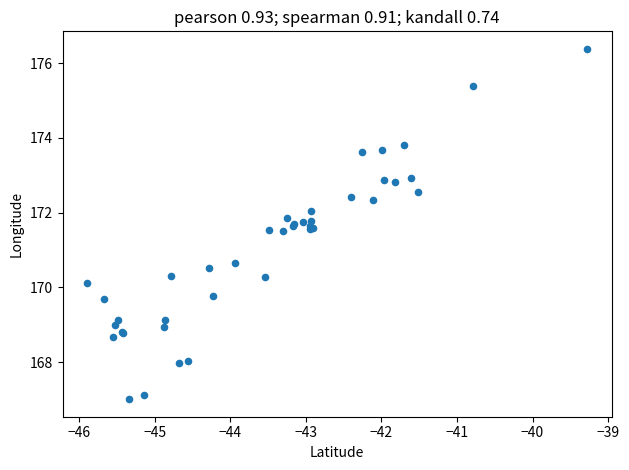

What Y value in the scatter plot is closest to 171?

170.7